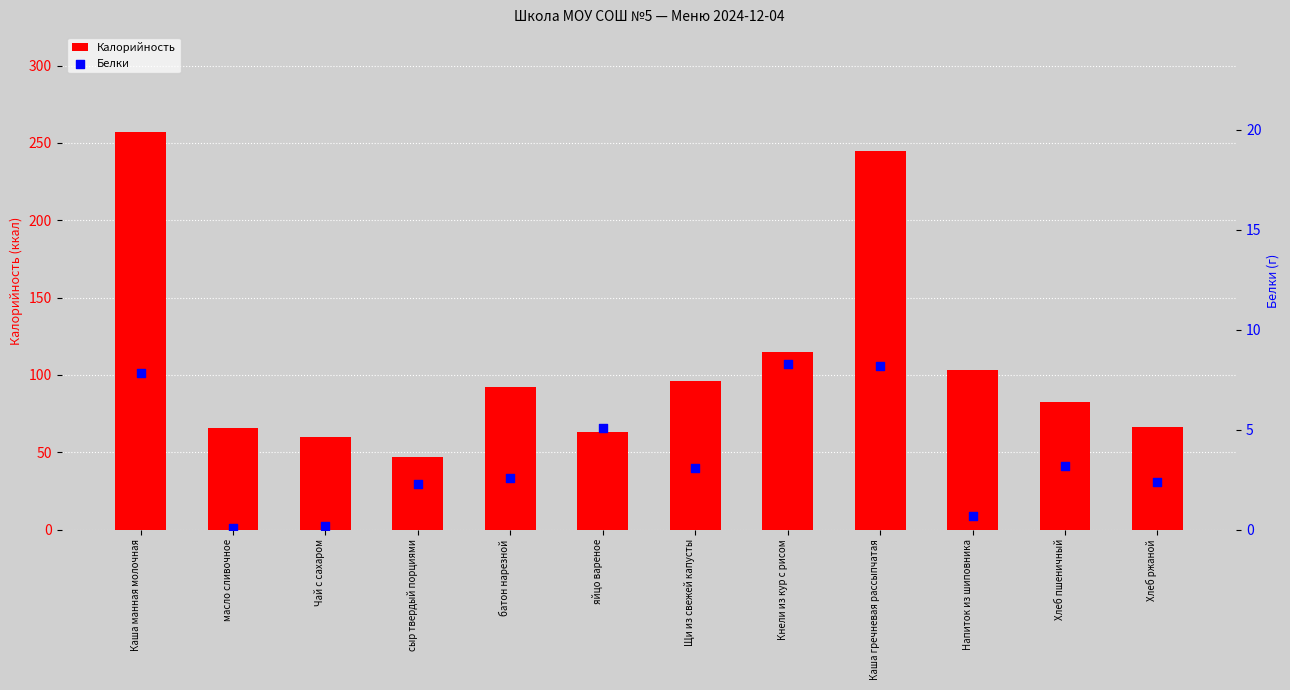

At how many categories does at least one series exceed 90?

6